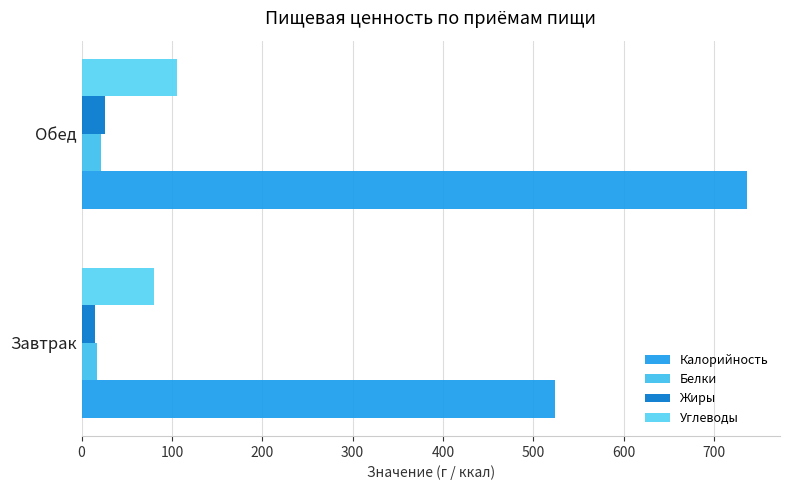

What is the greatest value displayed?

736.1